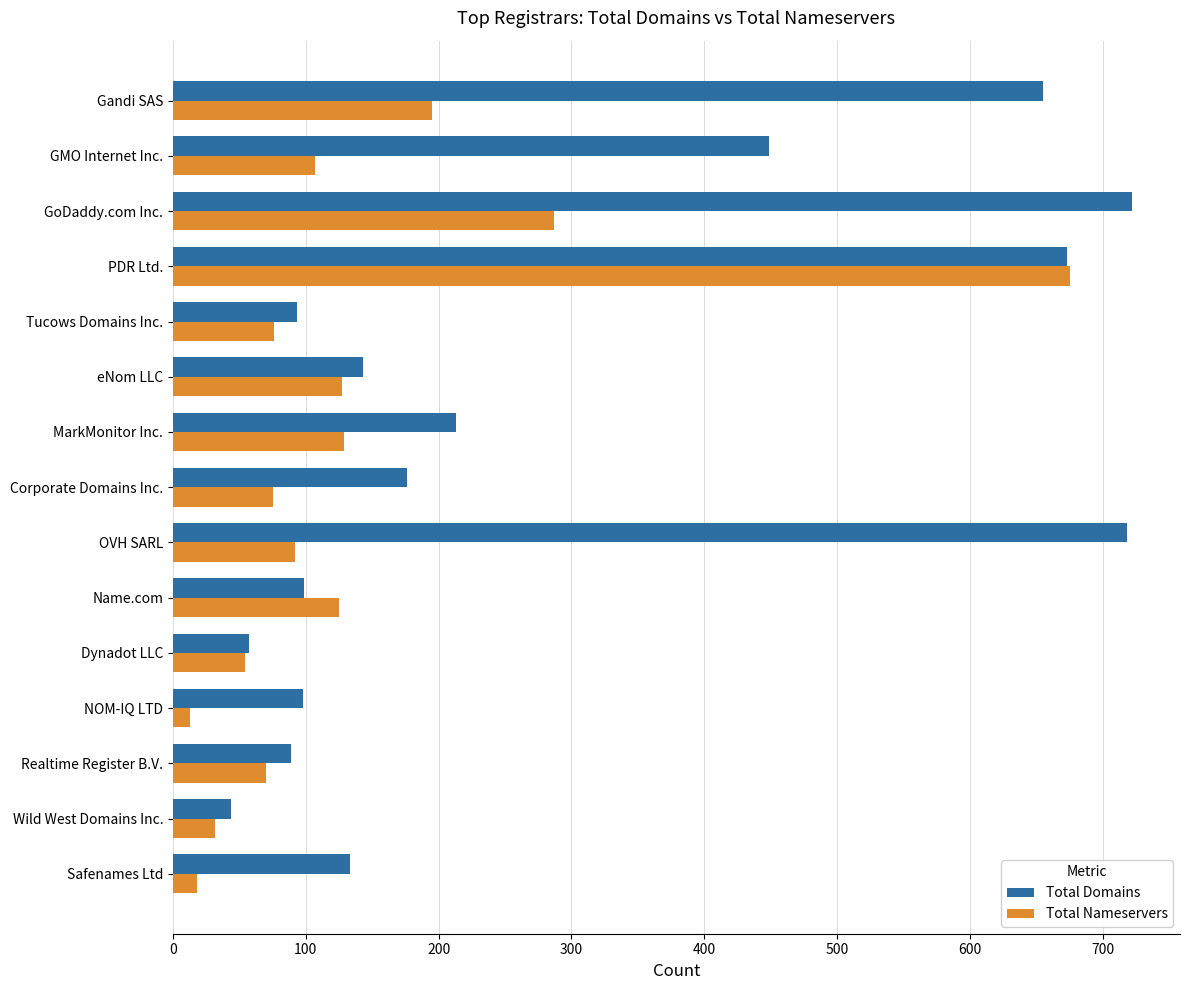

Which series changed the most between OVH SARL and Name.com?

Total Domains